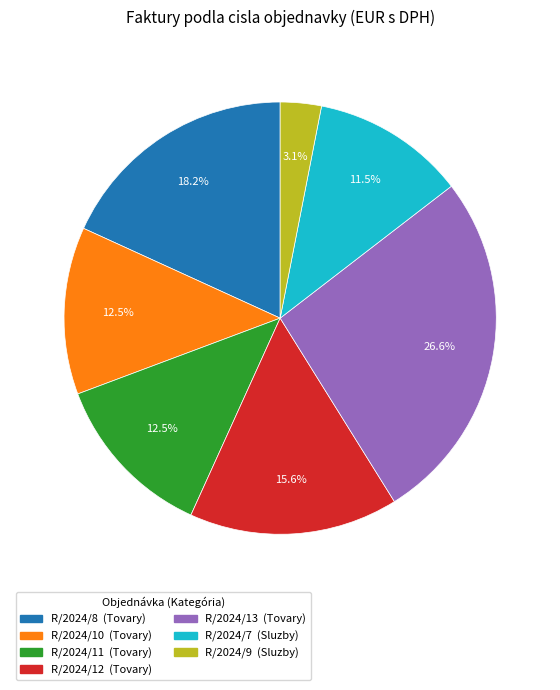

To the nearest percent, what percentage of the pie is R/2024/13?

27%